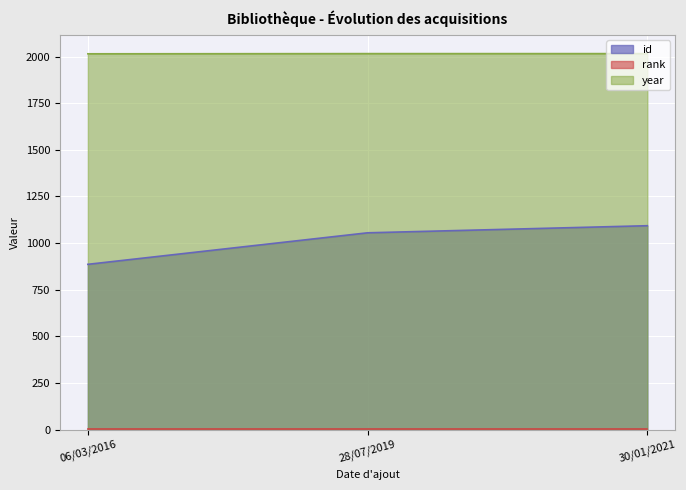

Which category has the highest value in the year series?

28/07/2019